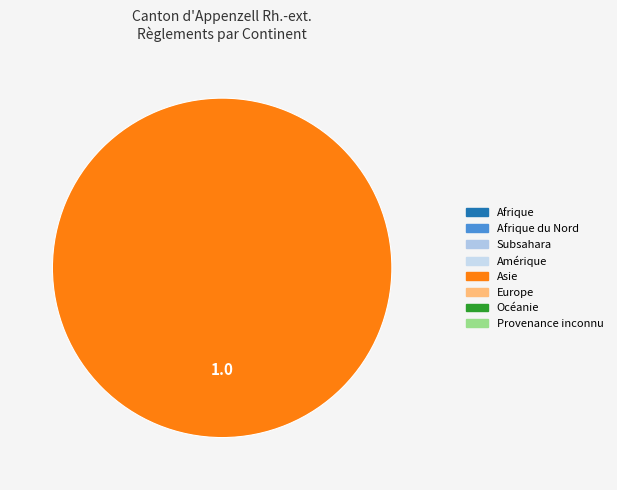

Is there any slice that represents more than half of the pie?

Yes